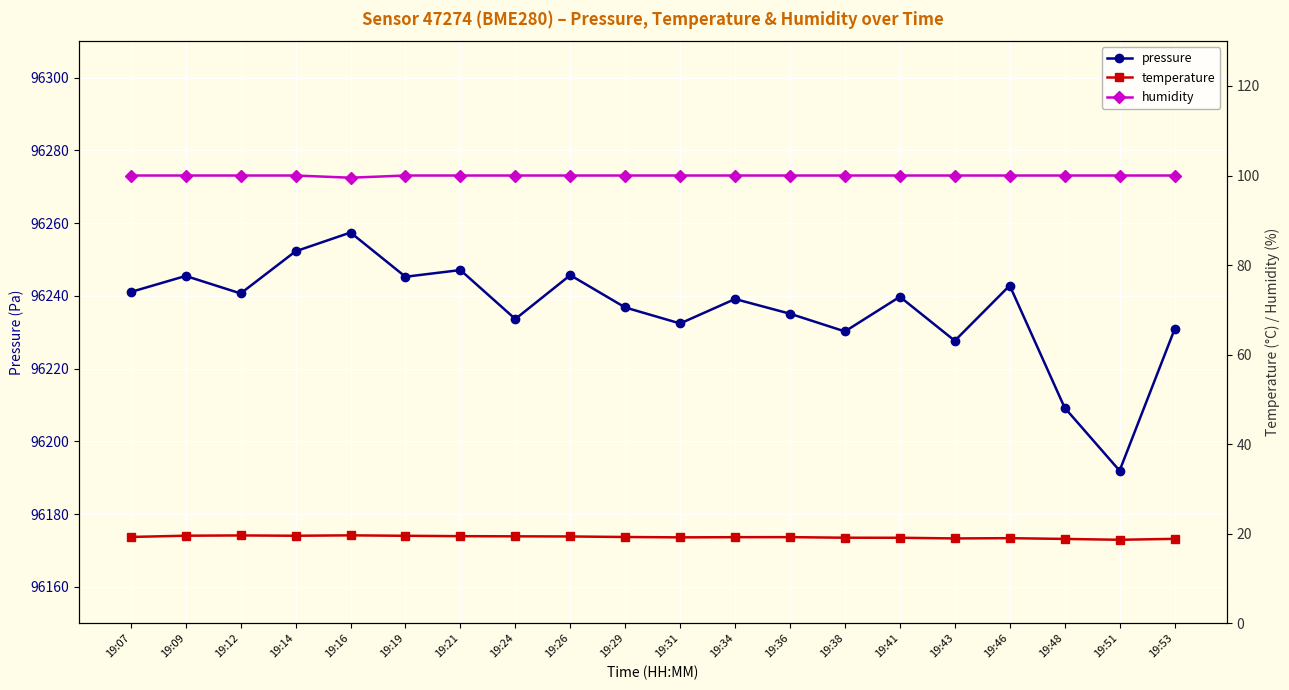

At how many categories does at least one series exceed 29129?

20